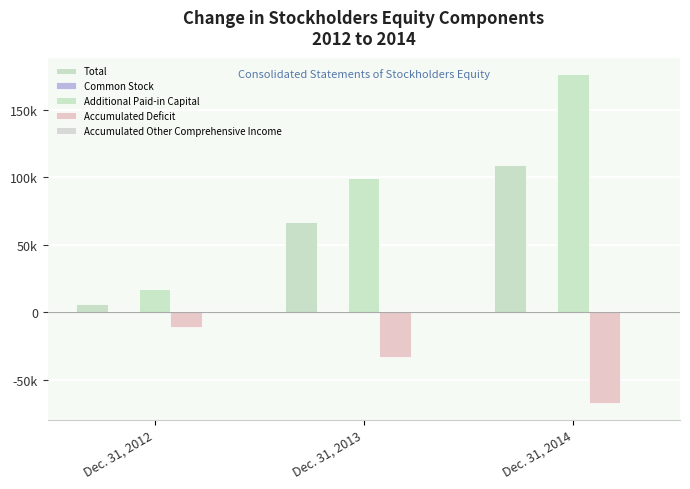

Which has a higher value, Dec. 31, 2013 or Dec. 31, 2012?

Dec. 31, 2013